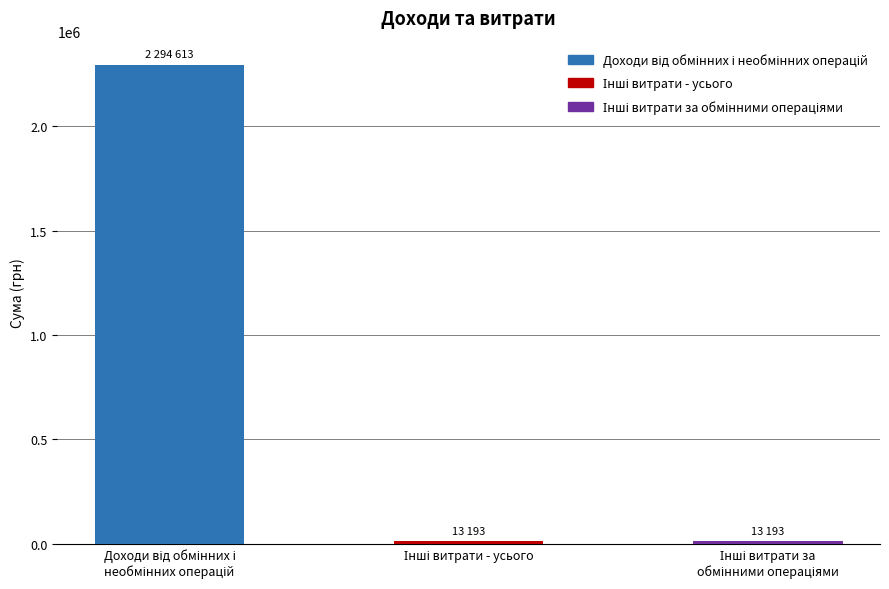

What position from the left is Інші витрати - усього?

2